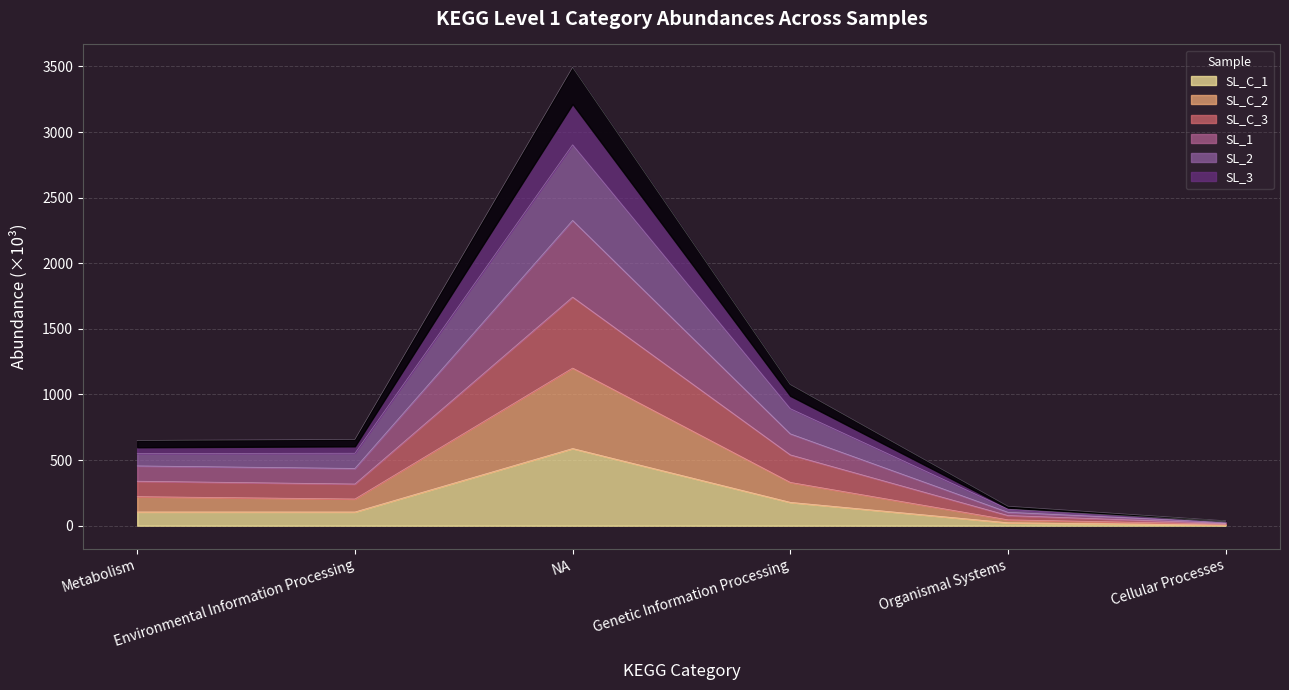

What is the label of the 3rd point from the left?

NA